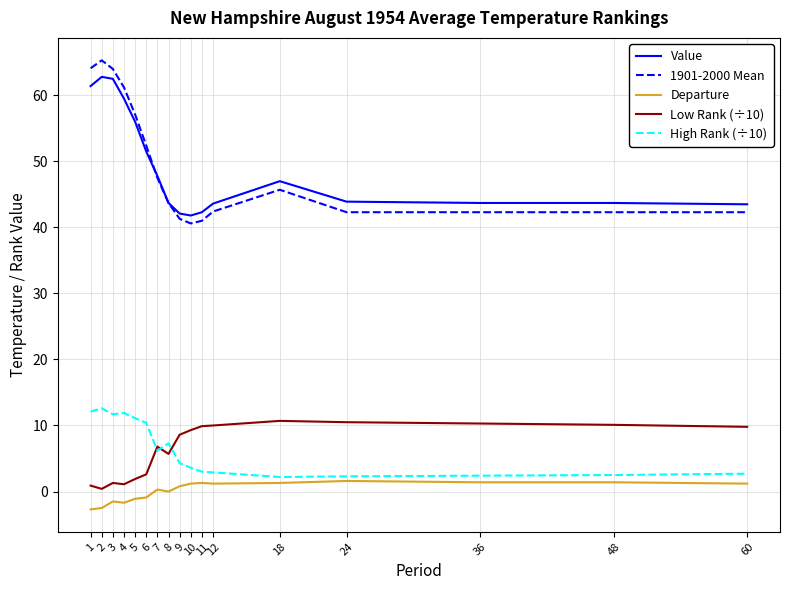

Which series has the widest spread of values?

1901-2000 Mean